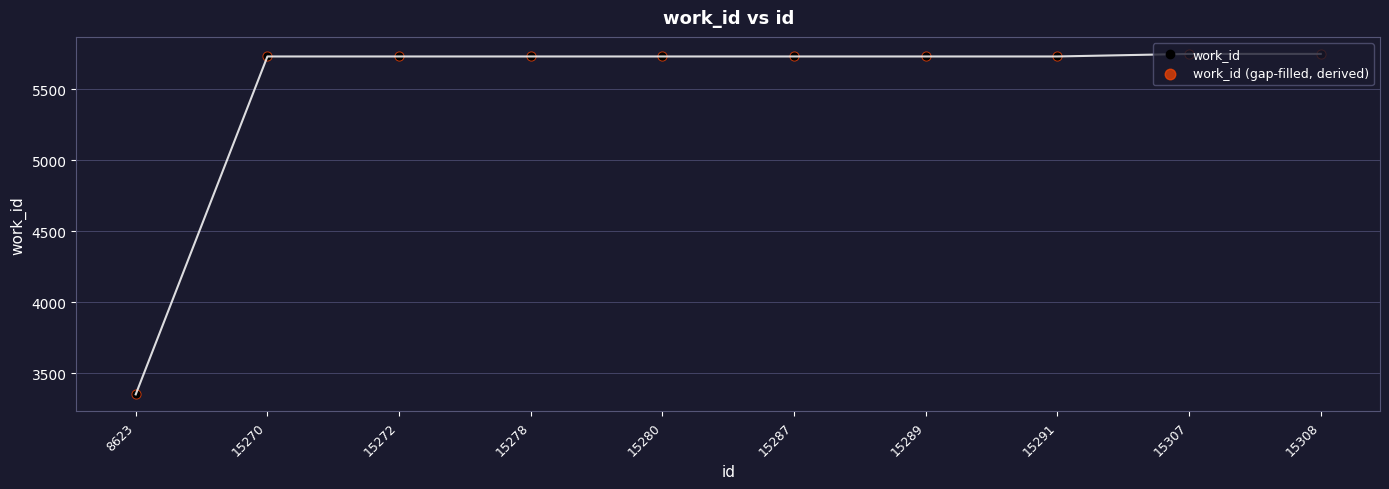

Which label corresponds to the smallest value in the chart?

8623